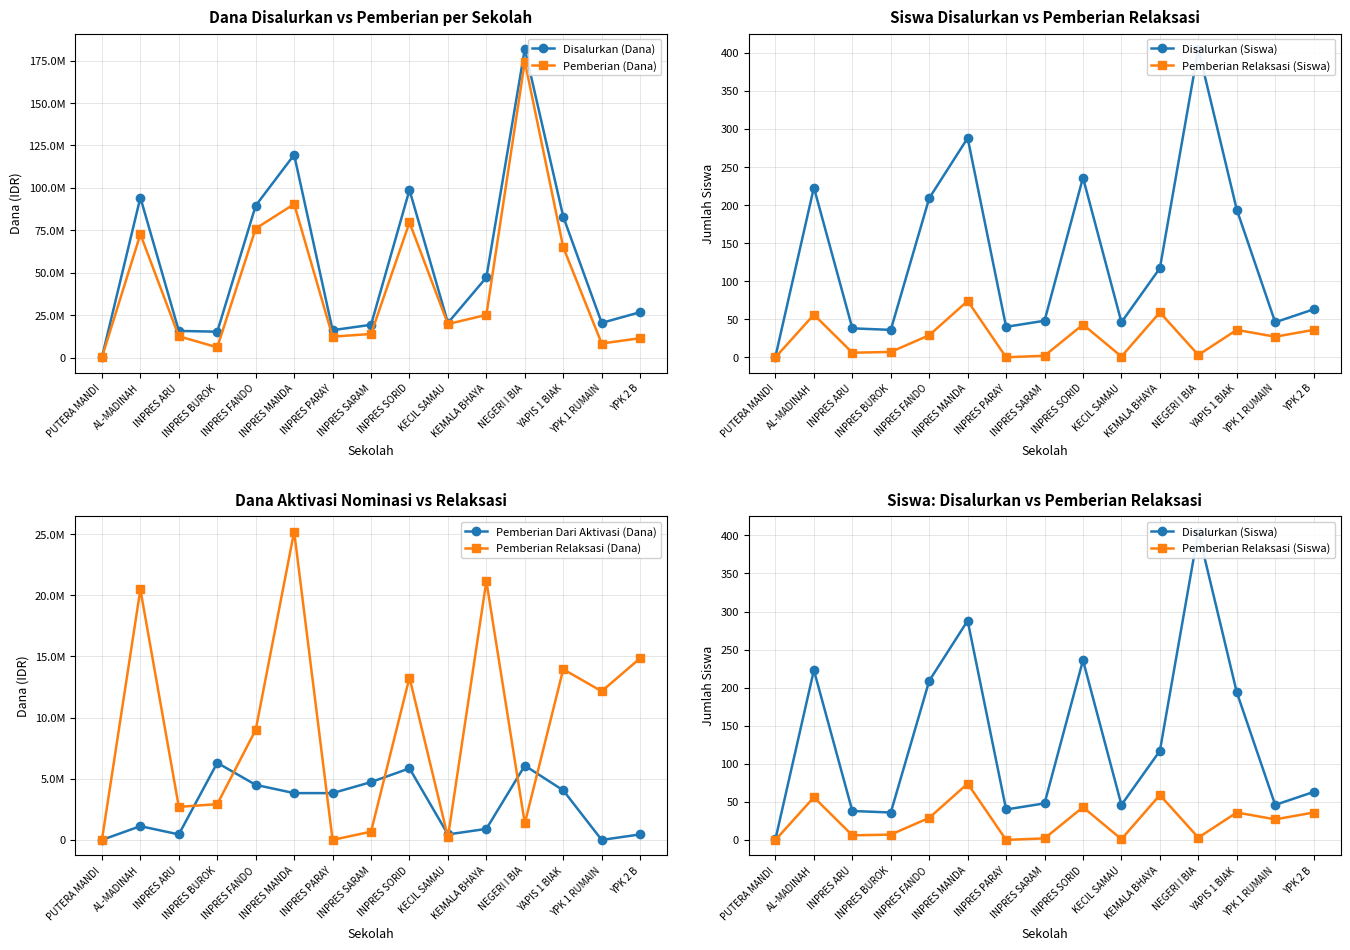

True or false: Pemberian Dari Aktivasi (Dana) has a value of 9334765 at INPRES BUROK.

False